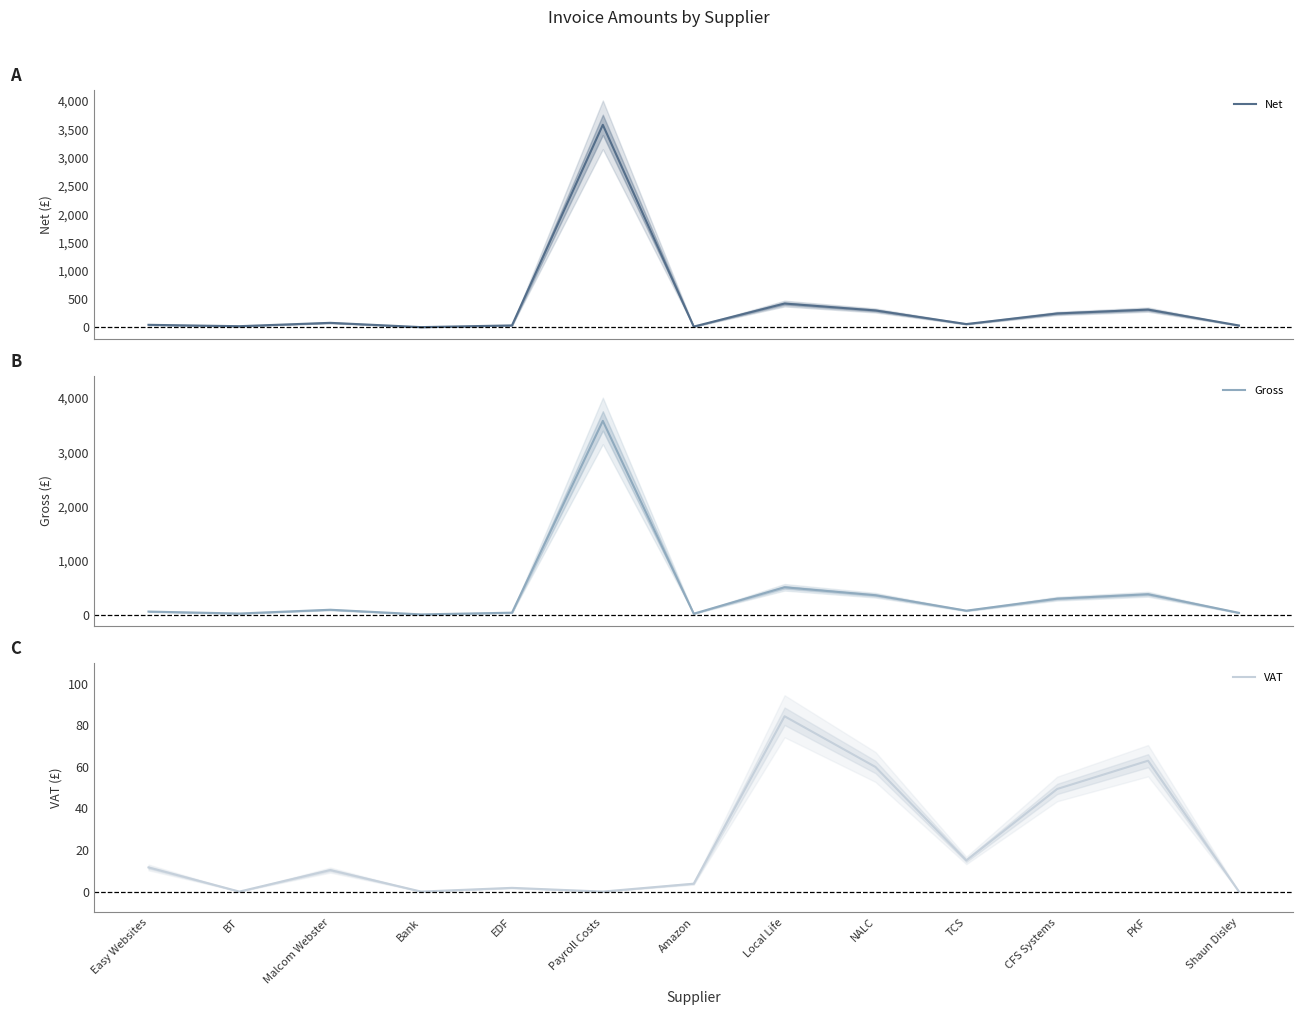

The value of Net at Shaun Disley is 35.0. True or false?

True